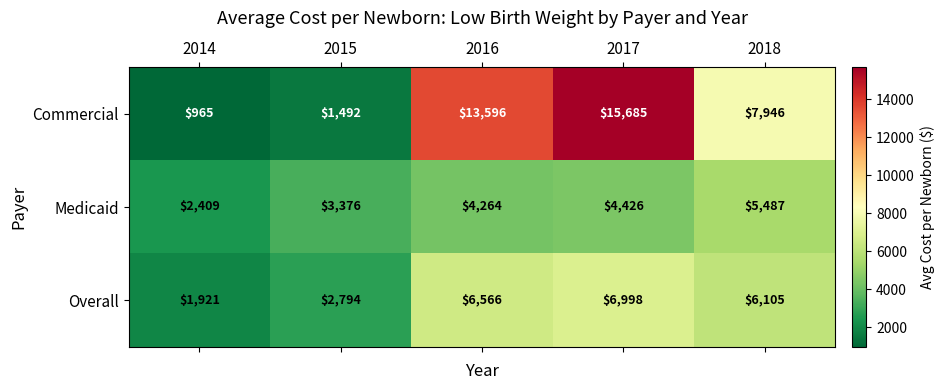

Which series has the largest total across all categories?

Commercial